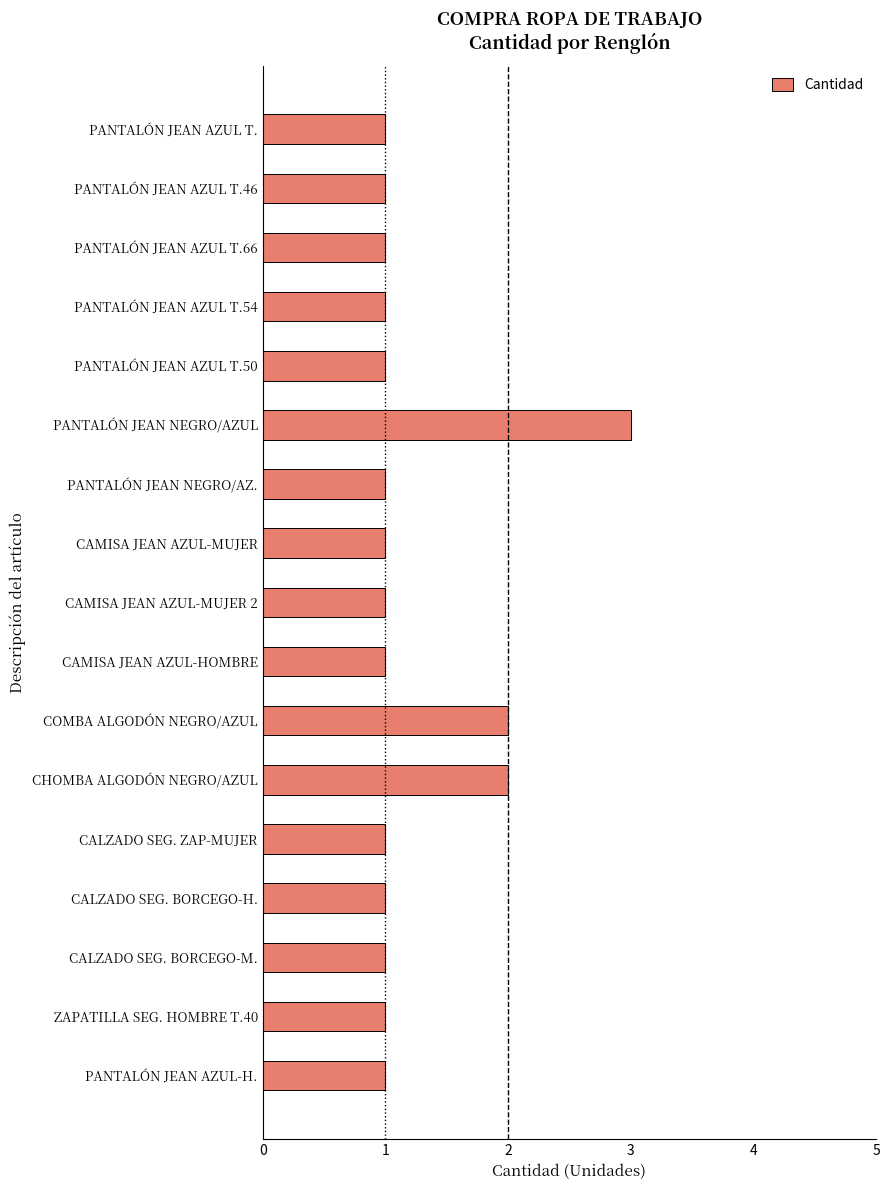

What is the sum of the values at PANTALÓN JEAN AZUL T.46 and COMBA ALGODÓN NEGRO/AZUL?

3